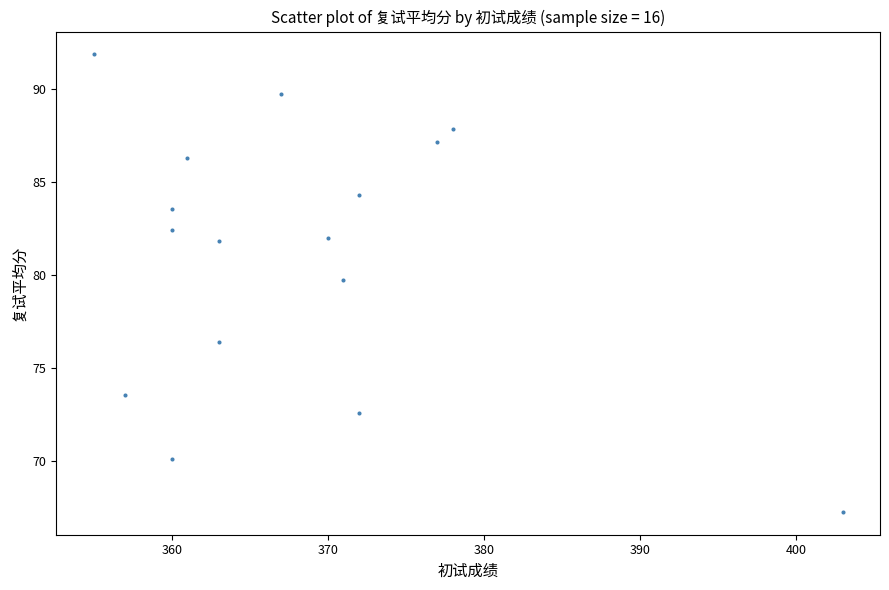

What is the range of X values (max minus min)?

48.0